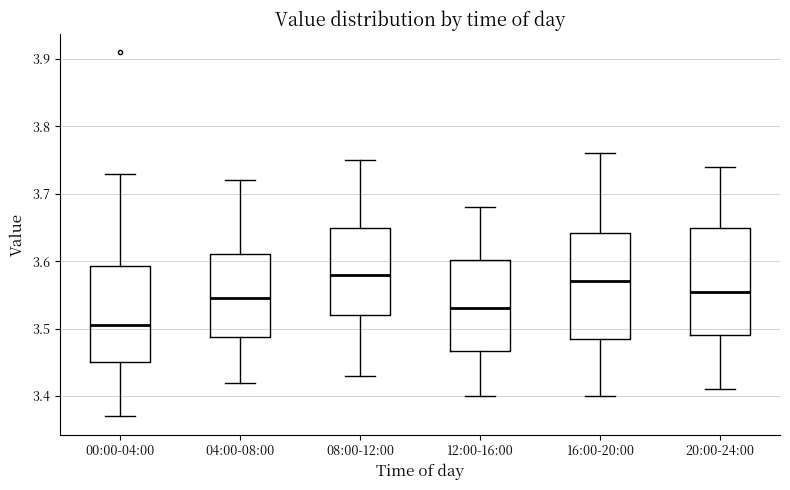

Reading left to right, transcribe this box plot: for each box, give where its median line is, the range the box spans, and where its two whiskers end, as read against the y-axis. The values are not printed on the chart, so give them approximately, as read against the axis.

00:00-04:00: median 3.51, box 3.45 to 3.59, whiskers 3.37 to 3.73
04:00-08:00: median 3.55, box 3.49 to 3.61, whiskers 3.42 to 3.72
08:00-12:00: median 3.58, box 3.52 to 3.65, whiskers 3.43 to 3.75
12:00-16:00: median 3.53, box 3.47 to 3.60, whiskers 3.40 to 3.68
16:00-20:00: median 3.57, box 3.49 to 3.64, whiskers 3.40 to 3.76
20:00-24:00: median 3.56, box 3.49 to 3.65, whiskers 3.41 to 3.74